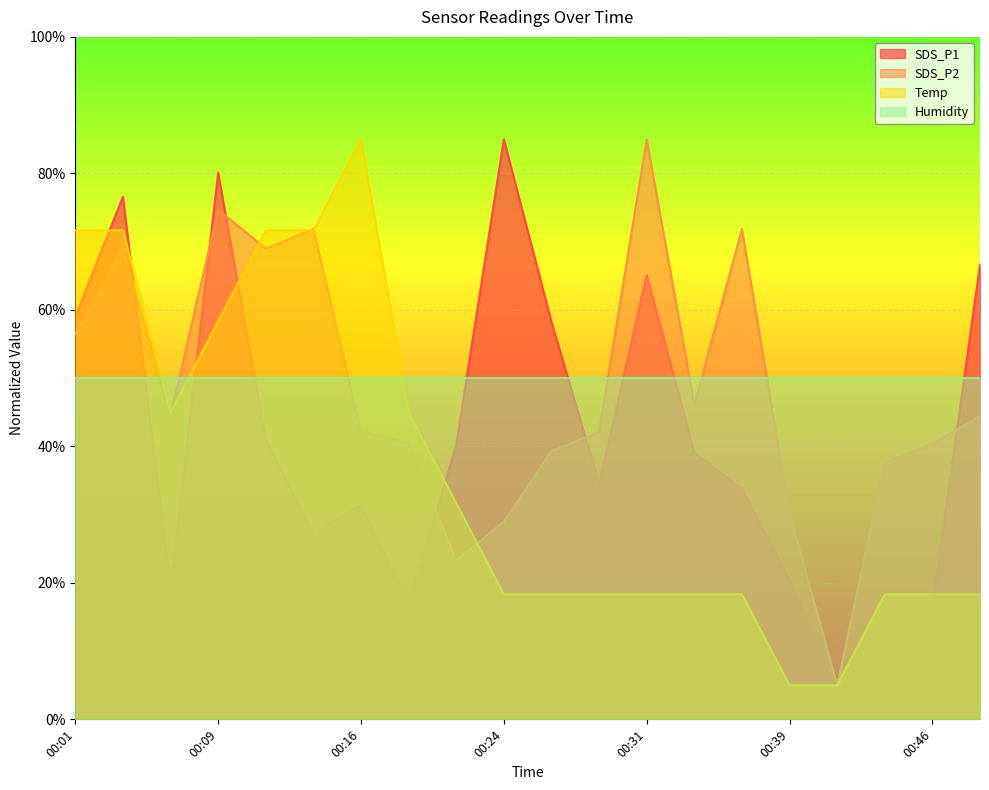

What is the approximate value of SDS_P1 at 00:01?

59.0